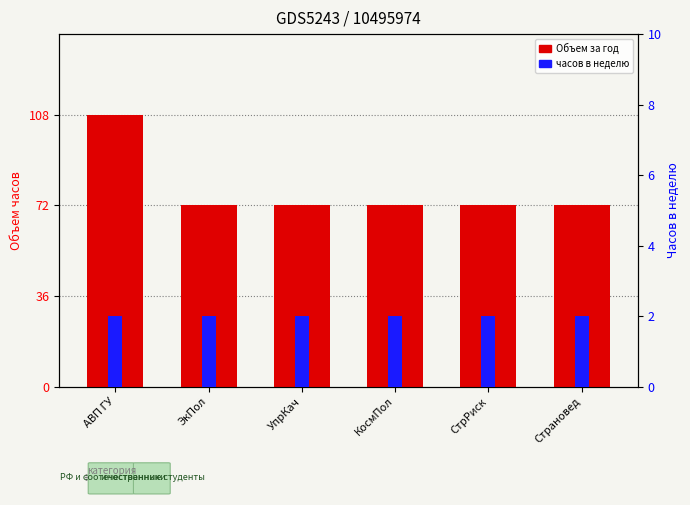

At which category does the chart reach its minimum across all series?

АВП ГУ